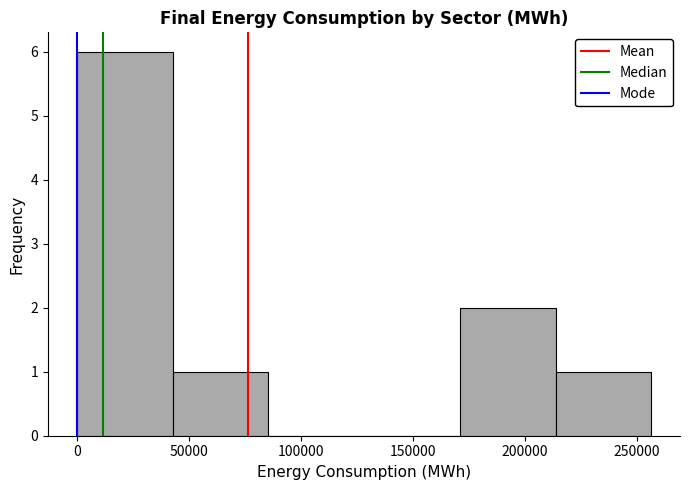

Over which range of the x-axis is the bar tallest?

0 to 45000